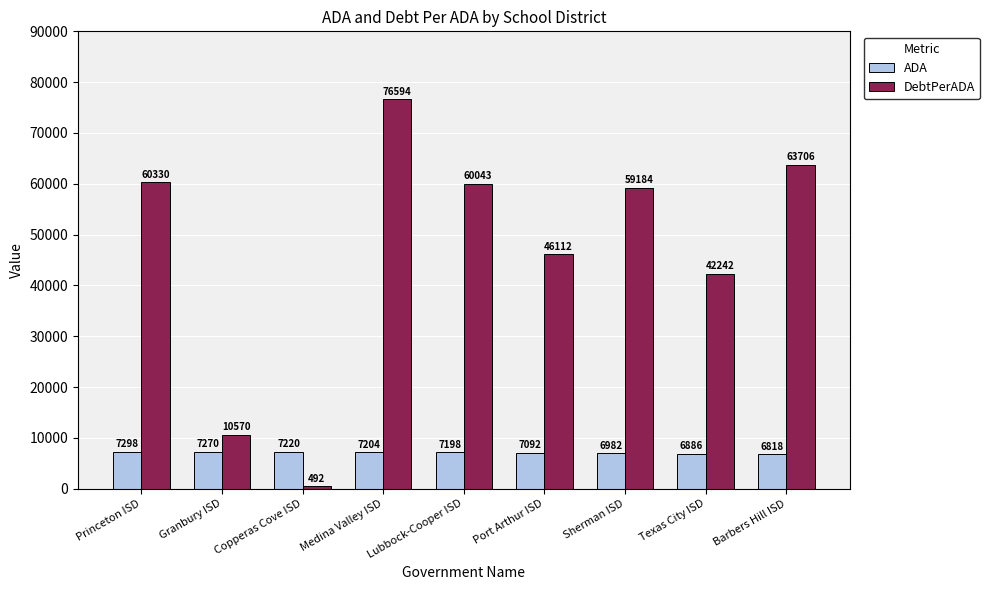

At which label is DebtPerADA closest to 38542?

Texas City ISD